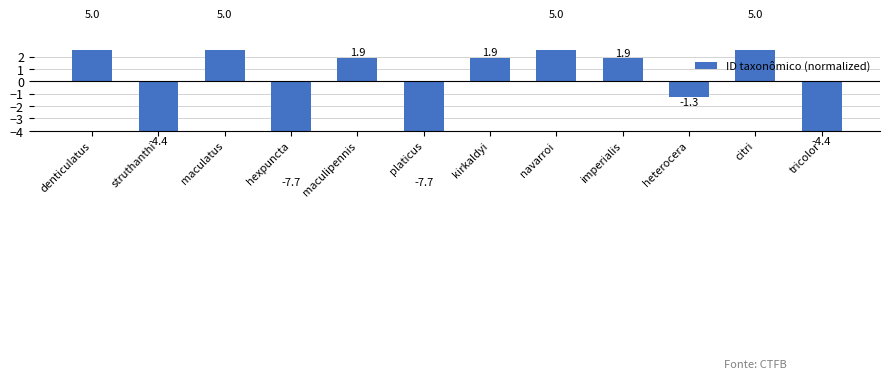

What is the label of the 7th bar from the left?

kirkaldyi